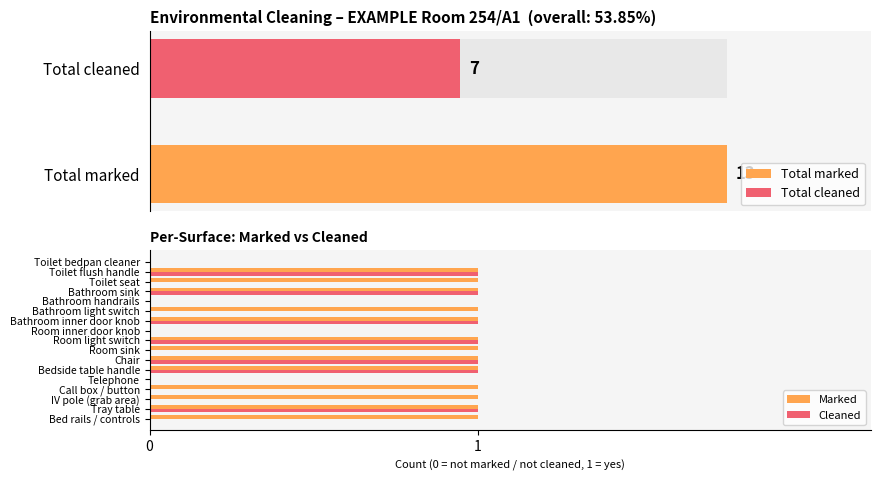

Reading left to right, transcribe all the data shown in this chart.

Marked: 1	1	1	1	0	1	1	1	1	0	1	1	0	1	1	1	0
Cleaned: 0	1	0	0	0	1	1	0	1	0	1	0	0	1	0	1	0